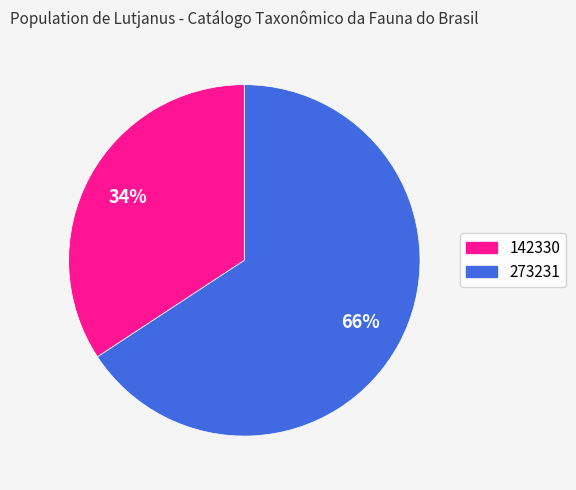

The 273231 slice represents 66% of the pie. True or false?

True